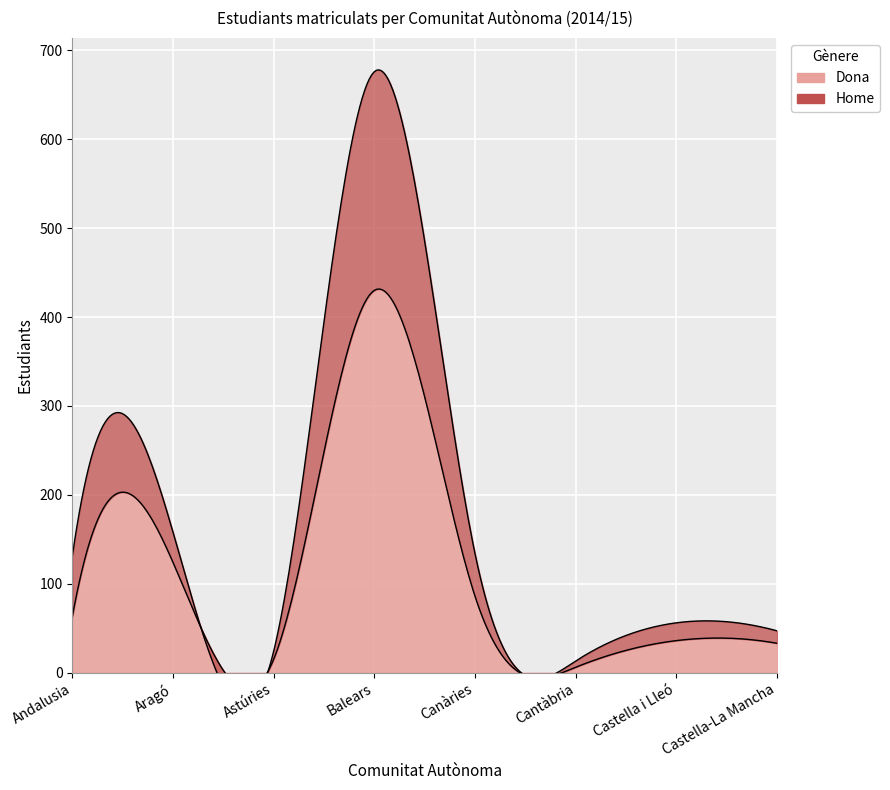

What is the spread (max minus min) of values at Andalusia?

5